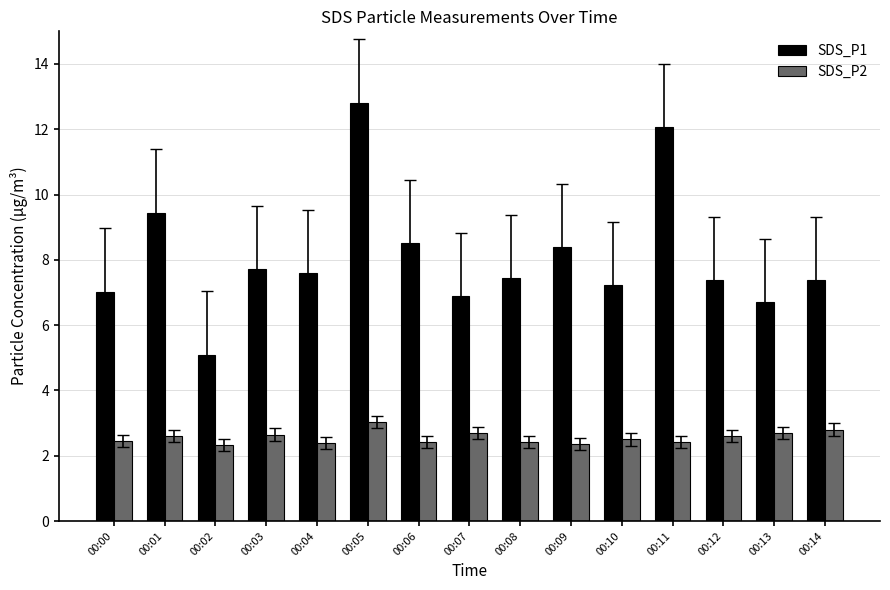

At which label does SDS_P1 reach its minimum?

00:02